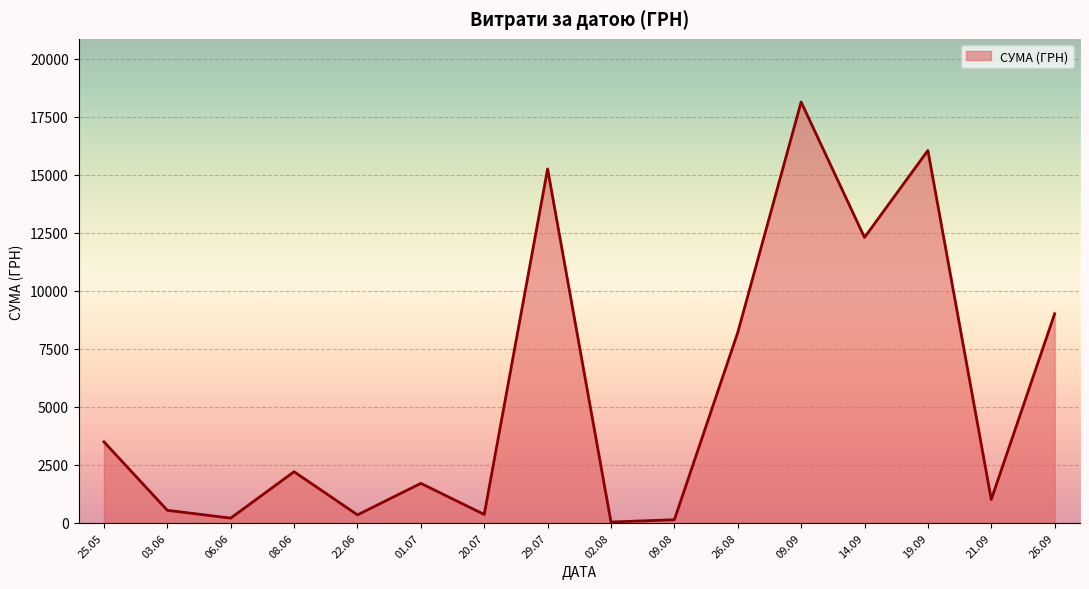

How many interior local valleys (lower than both neighbors) does the data have?

6